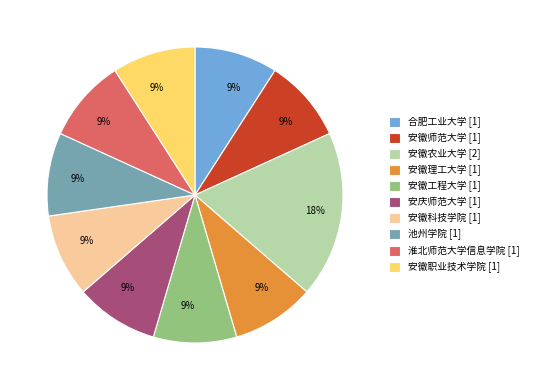

To the nearest percent, what is the average slice percentage?

10%